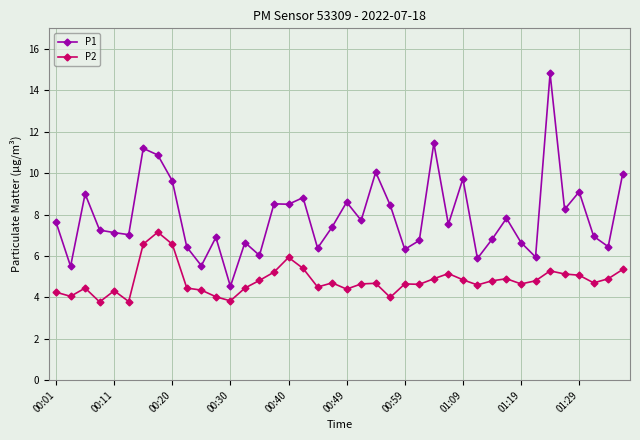

In P2, how many points are lower than both neighbors (excluding endpoints)?

11